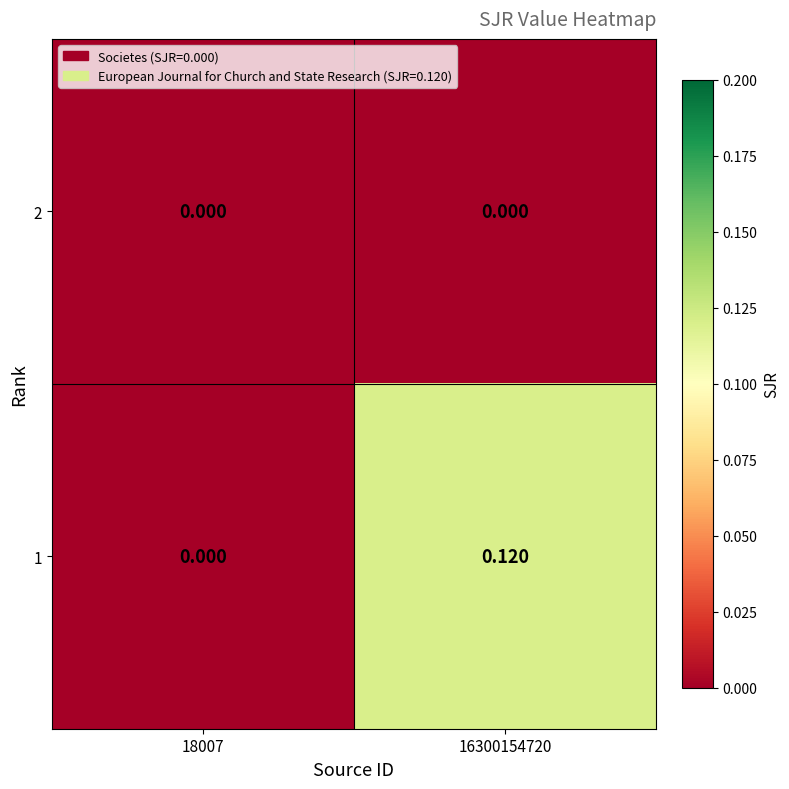

Is the value of 2 at 16300154720 greater than the value of 1 at 16300154720?

No